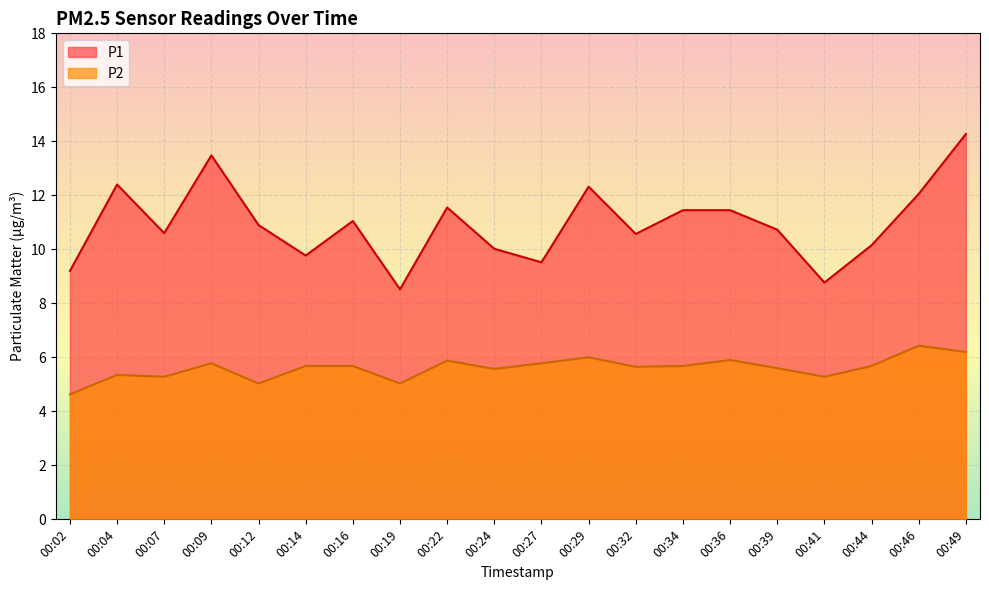

True or false: P2 has a value of 9.4 at 00:24.

False